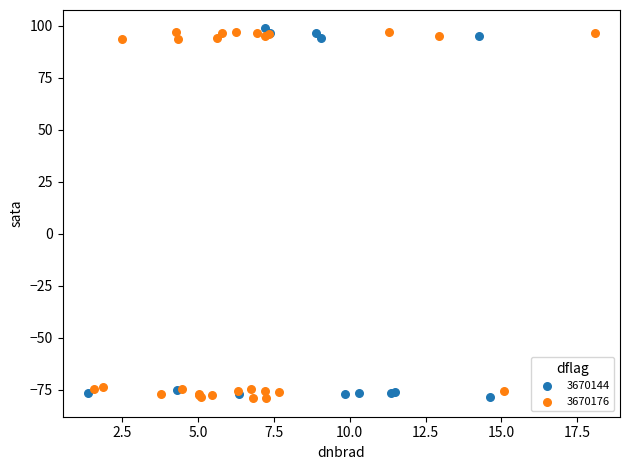

Which series reaches the maximum Y coordinate?

3670144